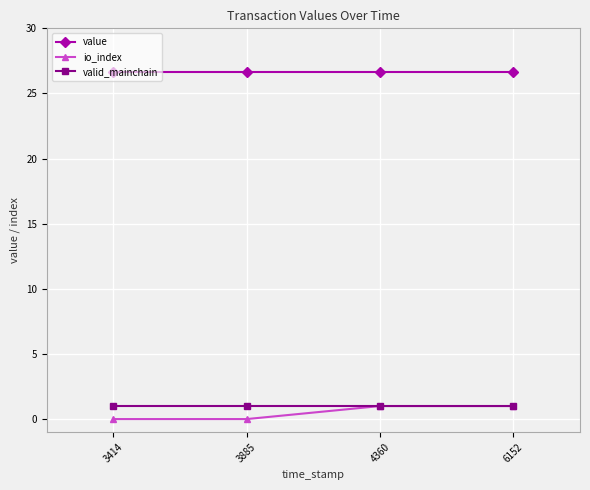

Reading left to right, extract all data points from this chart.

value: 26.6	26.6	26.6	26.6
io_index: 0.0	0.0	1.0	1.0
valid_mainchain: 1.0	1.0	1.0	1.0